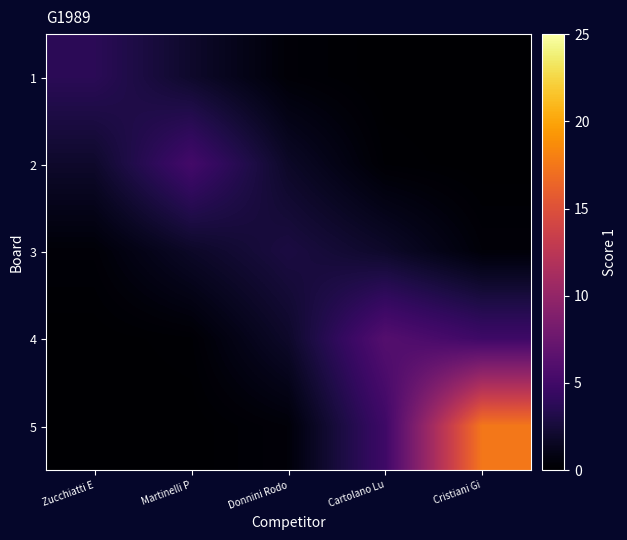

What is the total value across all series at Cartolano Lu?

13.0